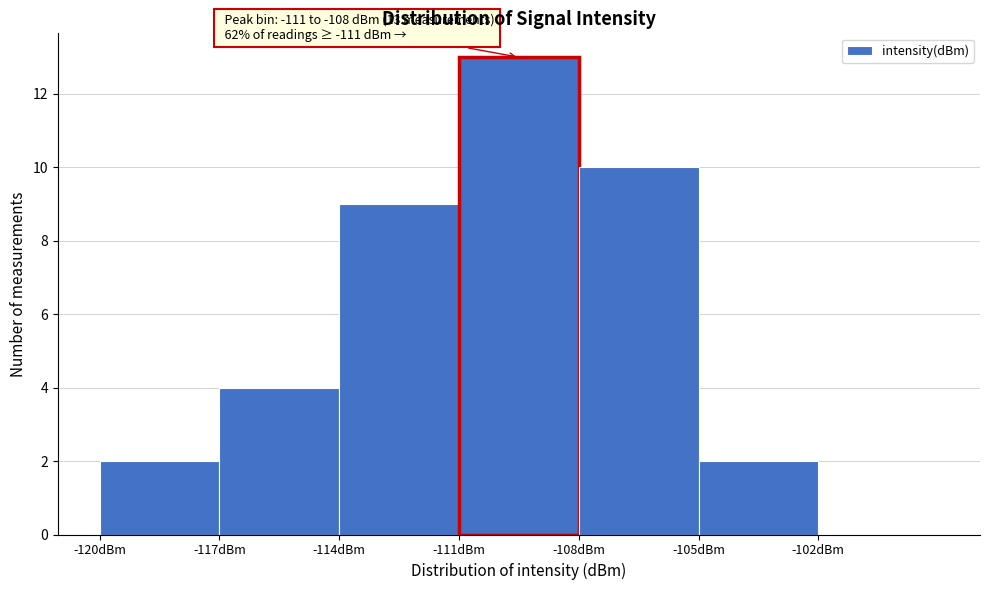

Which range on the x-axis has the tallest bar?

-111 to -108